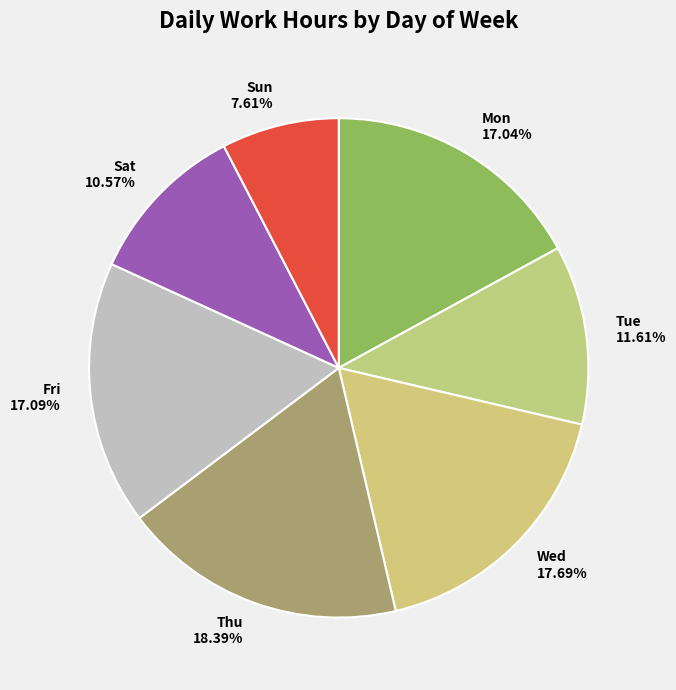

Which has a higher value, Tue or Thu?

Thu